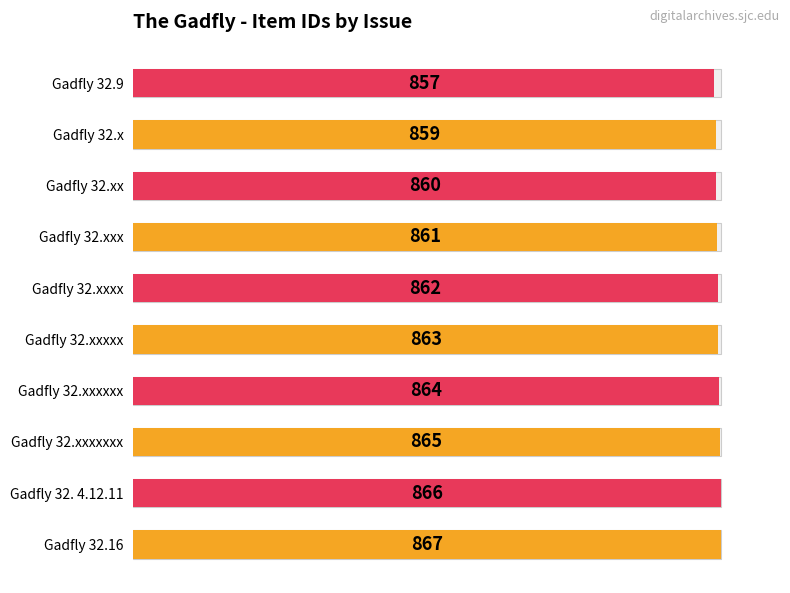

Between Gadfly 32.x and Gadfly 32.xxxxxx, which is larger?

Gadfly 32.xxxxxx